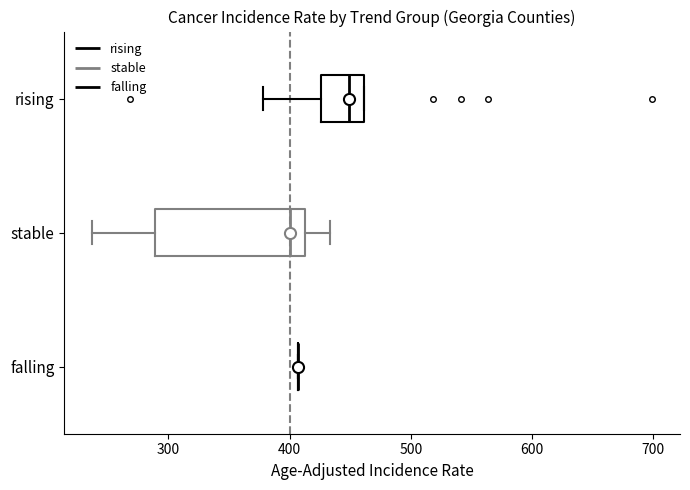

Which box is the widest, from its left edge to its right edge?

stable